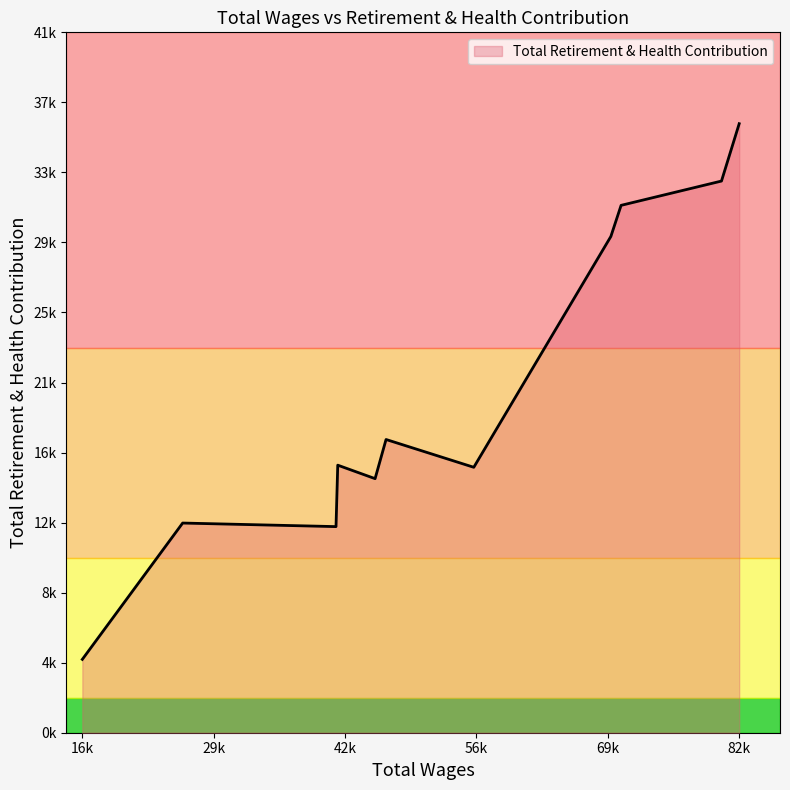

How many points are lower than both their immediate neighbors (excluding endpoints)?

3